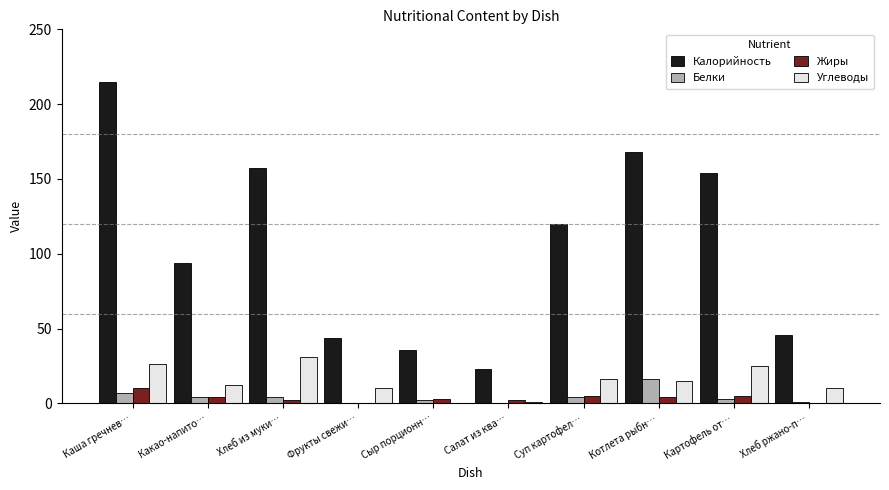

Which series has the largest range (max minus min)?

Калорийность